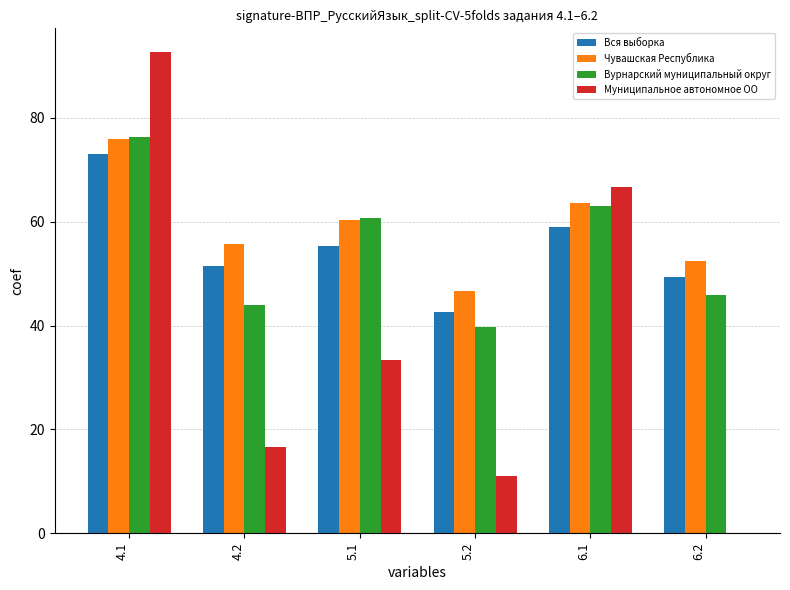

Which series has the largest range (max minus min)?

Муниципальное автономное ОО